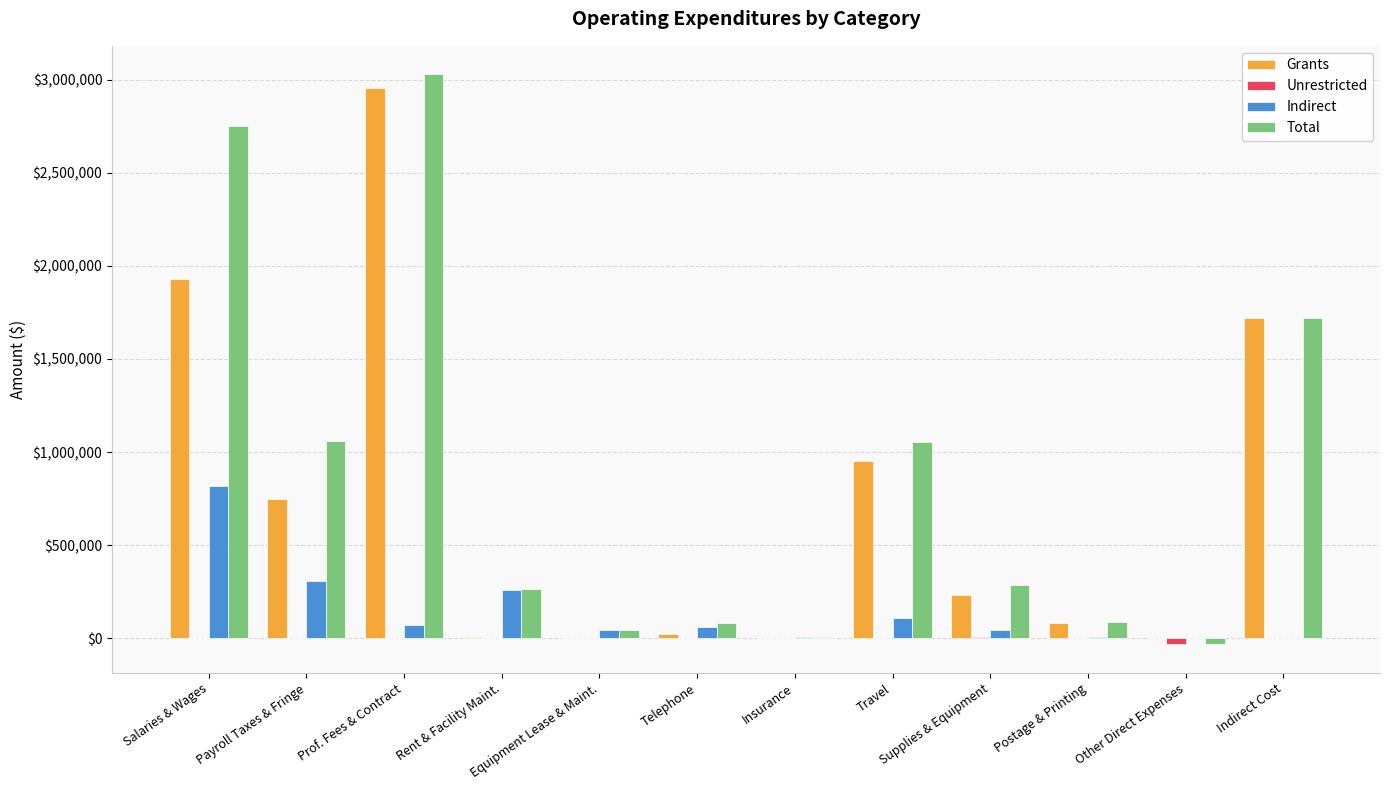

Are the bars grouped side by side (vs. stacked)?

Yes